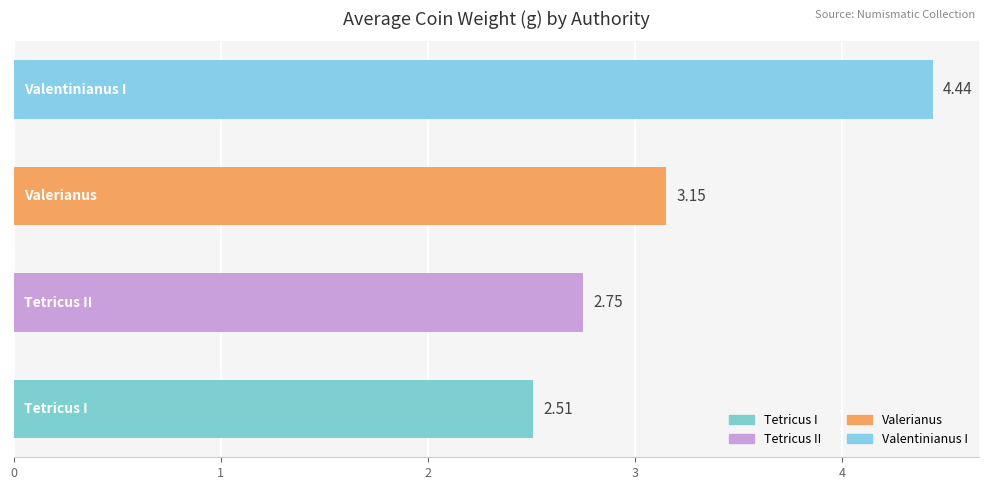

What is the difference between the maximum and second lowest values?

1.7